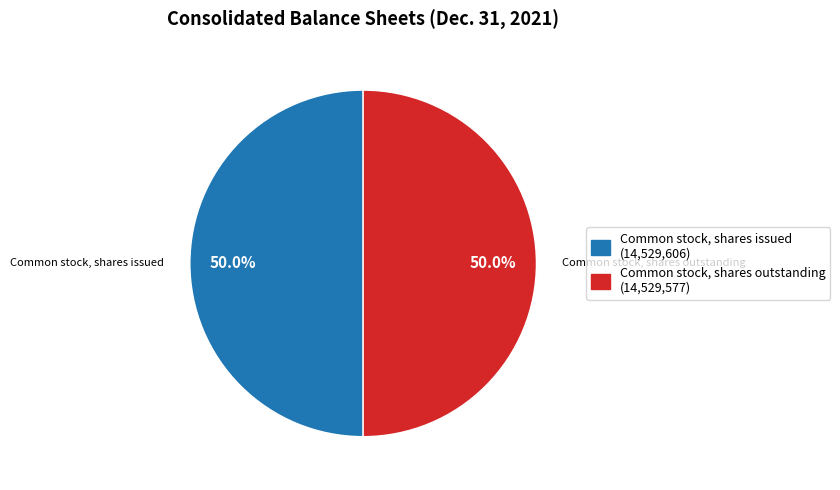

Approximately how many times larger is the value at Common stock, shares outstanding (14,529,577) compared to Common stock, shares issued (14,529,606)?

1.0